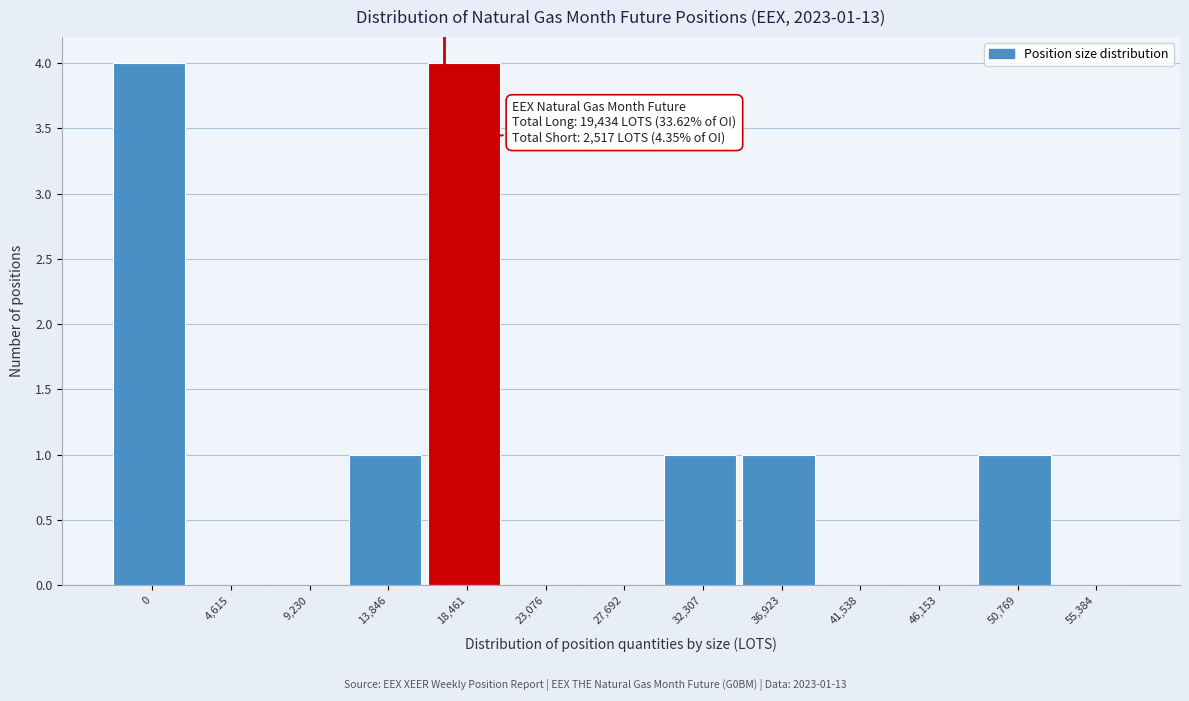

Reading left to right, transcribe all the data shown in this chart.

0=4	4,615=0	9,230=0	13,846=1	18,461=4	23,076=0	27,692=0	32,307=1	36,923=1	41,538=0	46,153=0	50,769=1	55,384=0